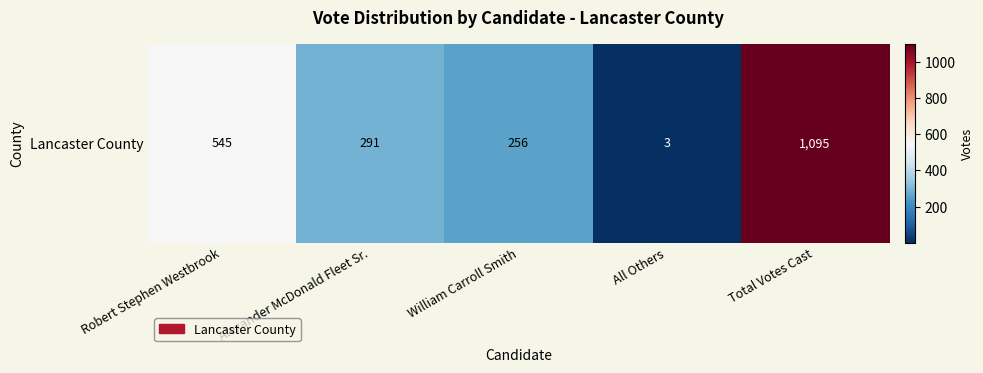

How many series are shown in this chart?

1